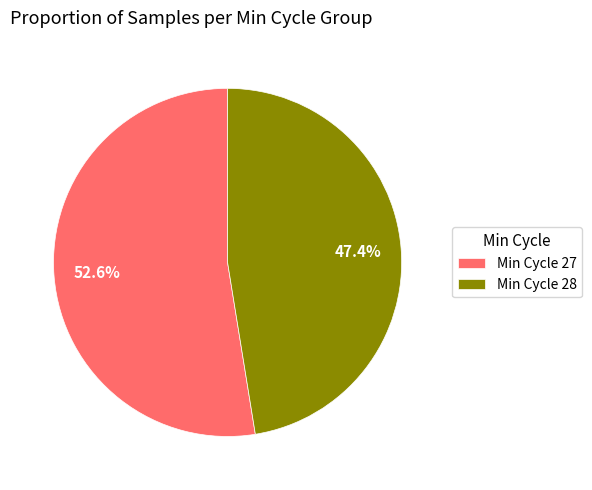

Which category has the smallest portion of the pie?

Min Cycle 28